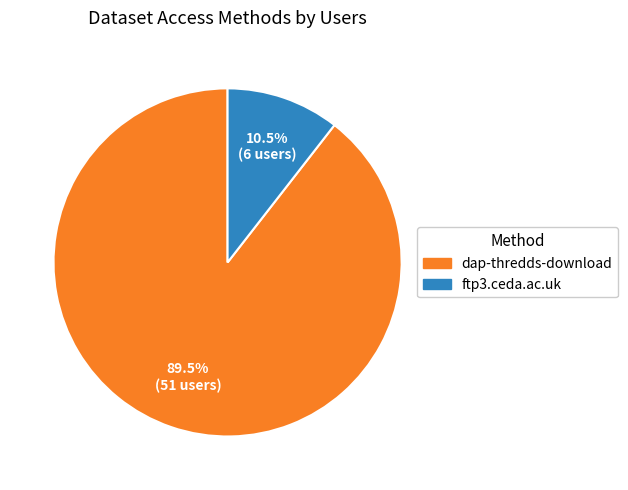

Which category has the smallest portion of the pie?

ftp3.ceda.ac.uk